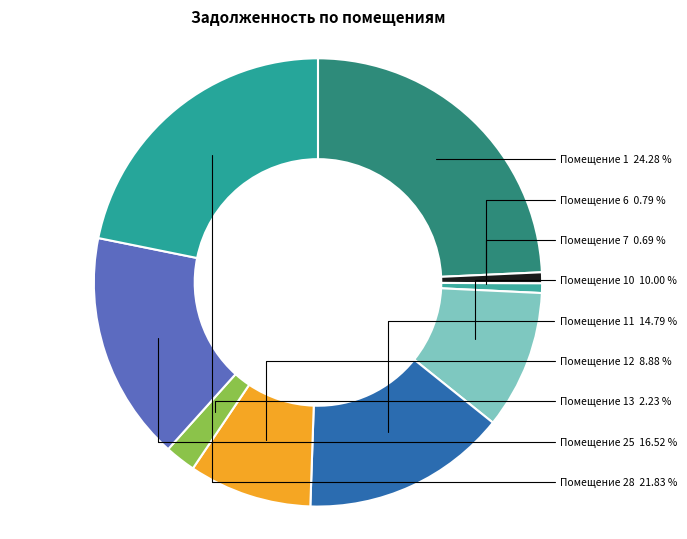

To the nearest percent, what is the average slice percentage?

11%